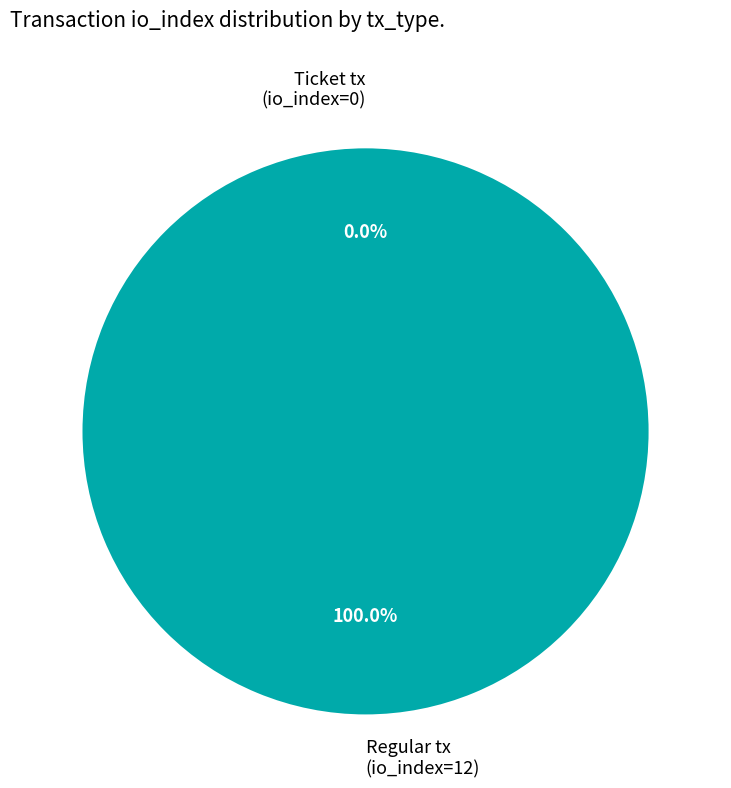

The Ticket tx
(io_index=0) slice represents 0% of the pie. True or false?

True